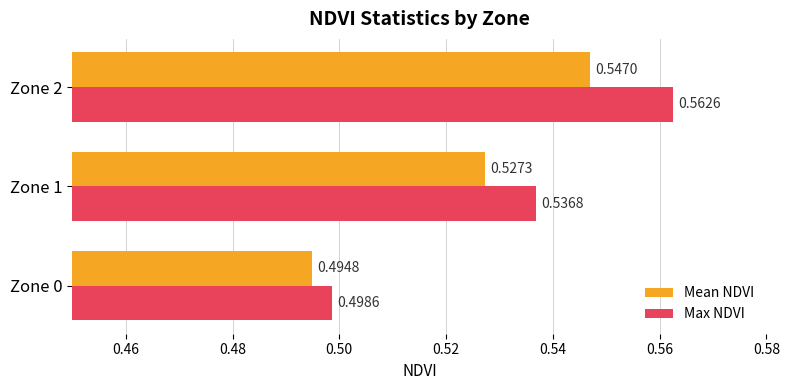

What is the sum of all Max NDVI values?

1.6